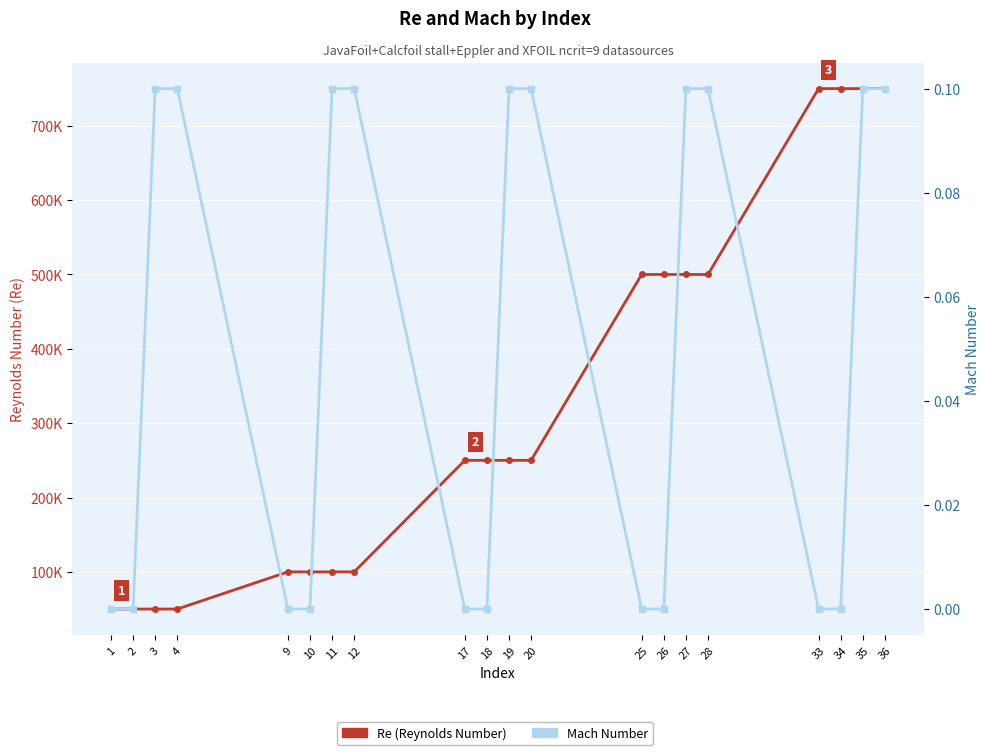

Is this an area chart (filled region under the line)?

No